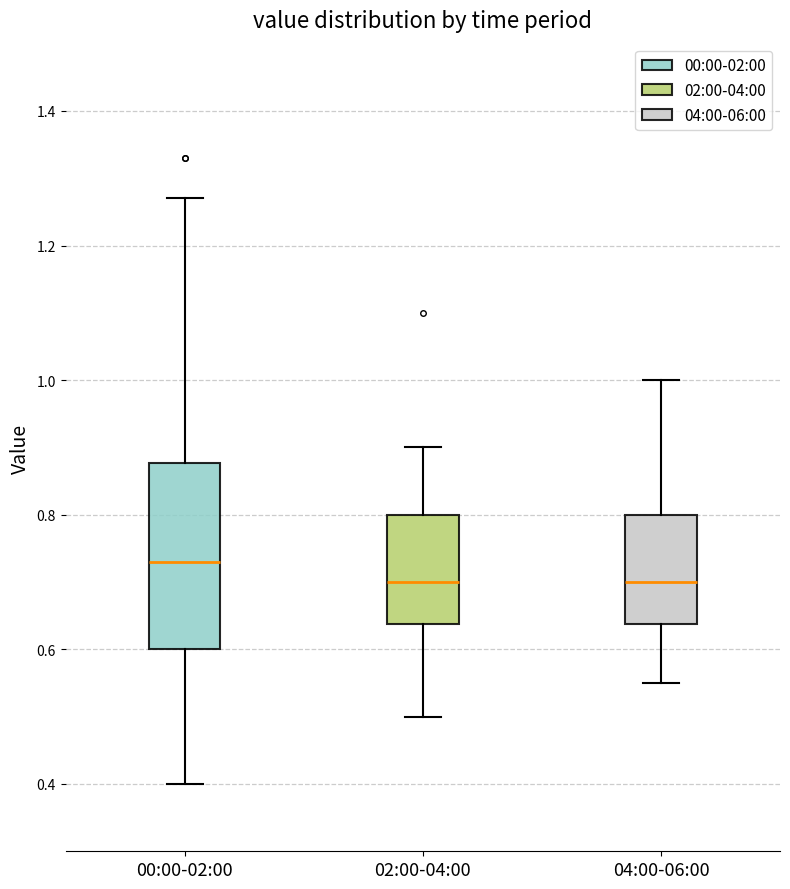

Reading left to right, read every box against the y-axis: the position of its median line, the range the box covers, and the ends of its whiskers. The values are not printed on the chart, so give them approximately, as read against the axis.

00:00-02:00: median 0.74, box 0.60 to 0.88, whiskers 0.40 to 1.28
02:00-04:00: median 0.70, box 0.64 to 0.80, whiskers 0.50 to 0.90
04:00-06:00: median 0.70, box 0.64 to 0.80, whiskers 0.56 to 1.00